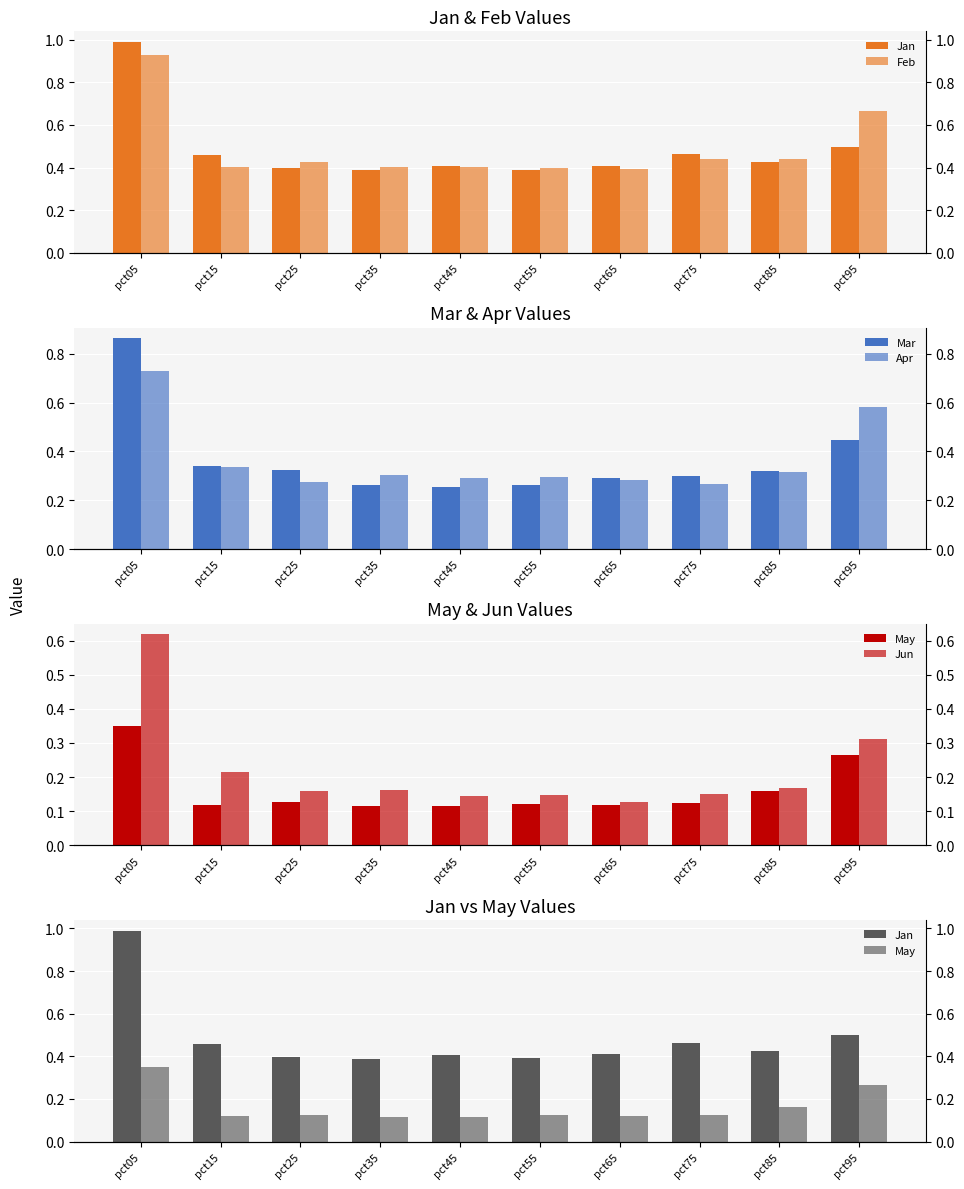

What is the spread (max minus min) of values at pct85?

0.3